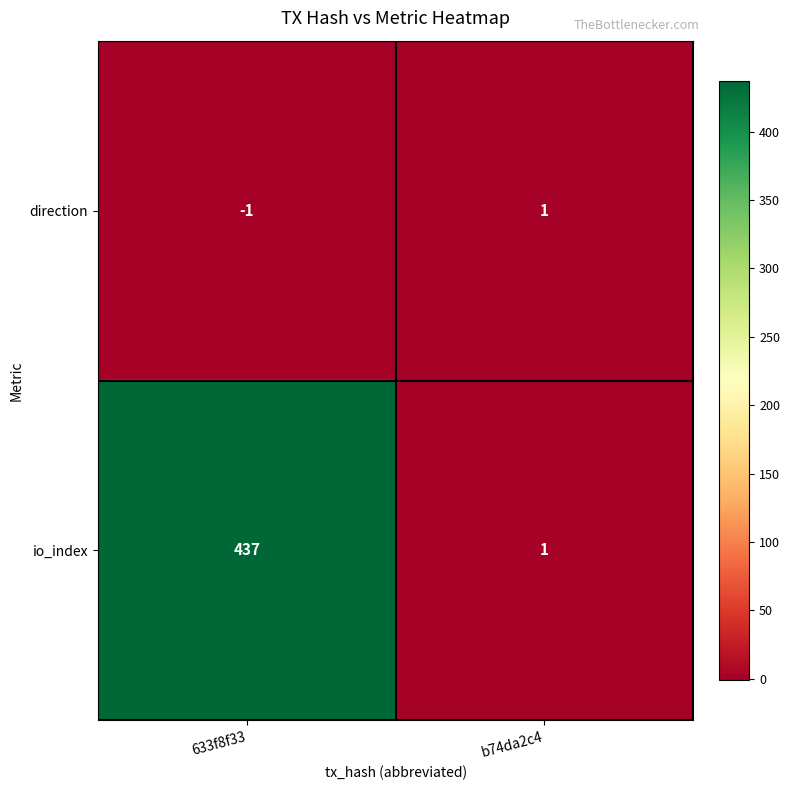

Is it true that io_index equals 437 at 633f8f33?

True